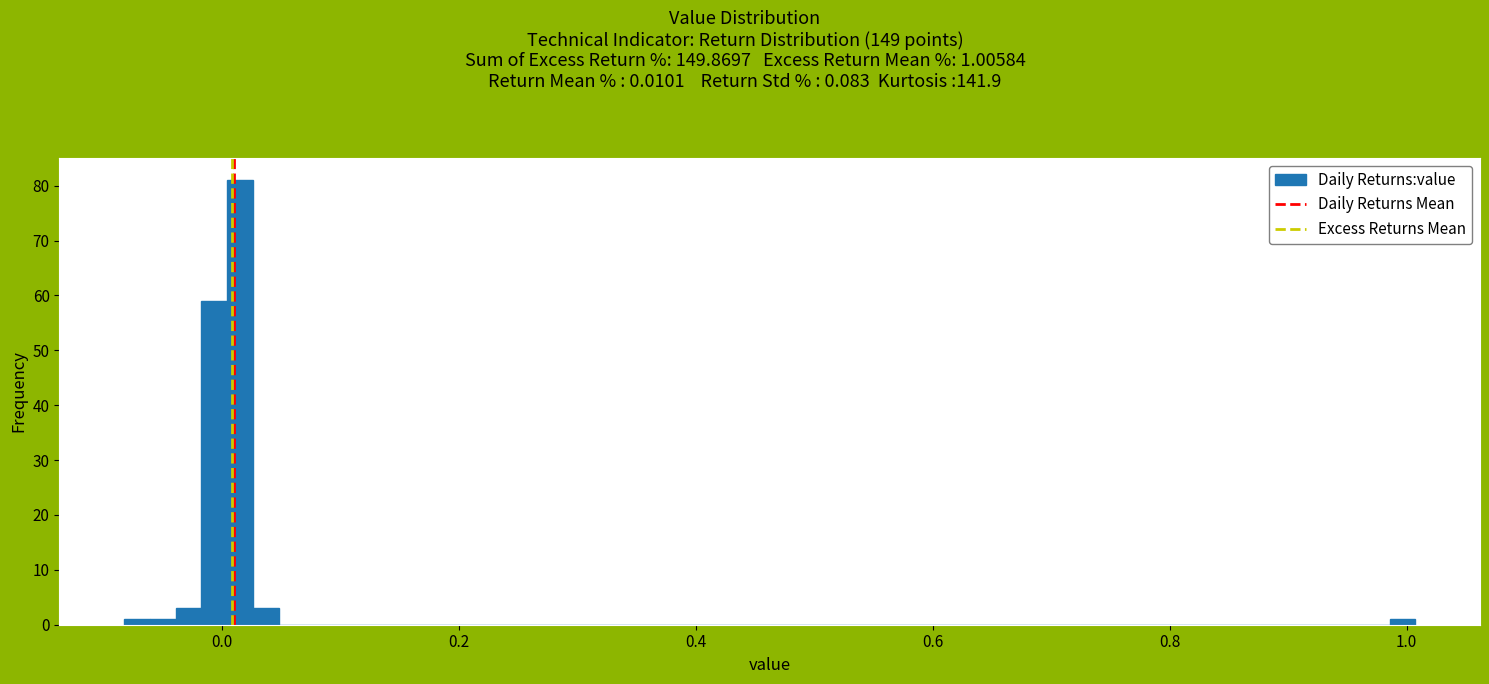

Around what value on the x-axis is the tallest bar? Give the approximate position of its centre, as read against the axis.

0.02